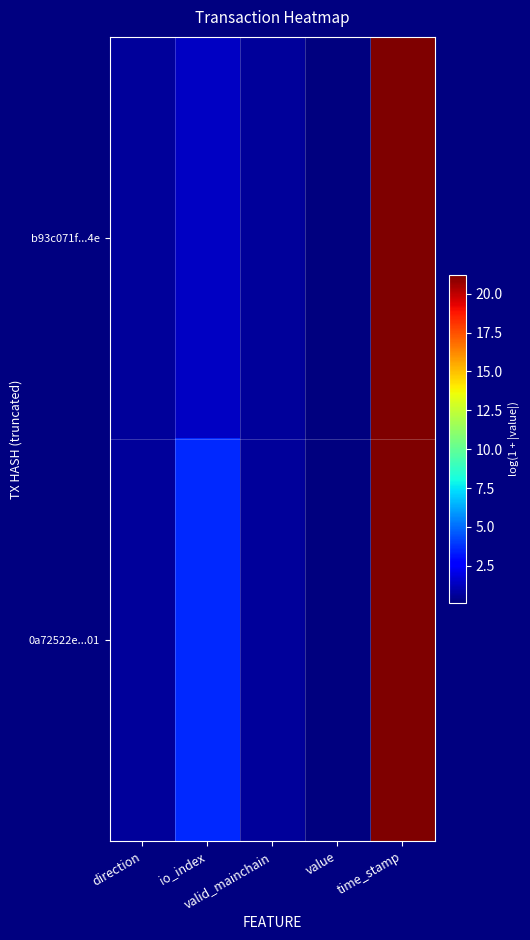

Count the number of data series in this chart.

2